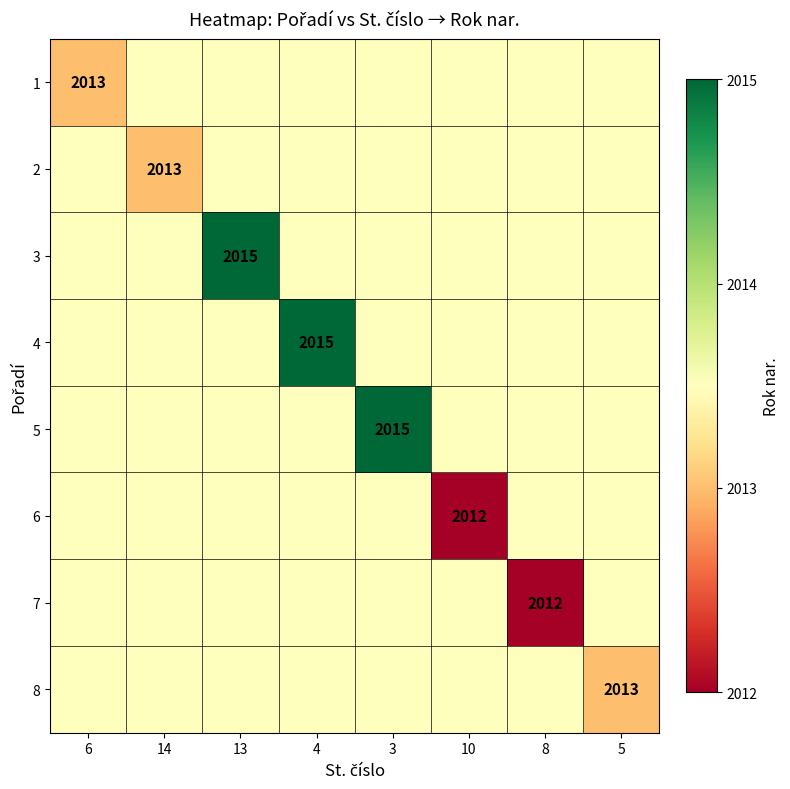

The 6 series shows 2012.0 at 10. True or false?

True